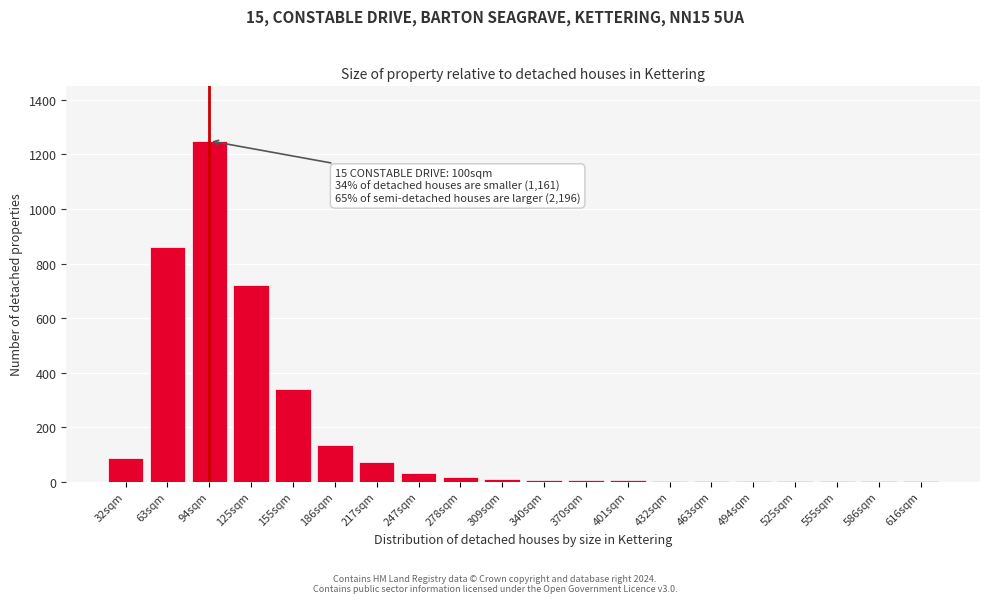

Where is the data nearest to the value 625?

125sqm